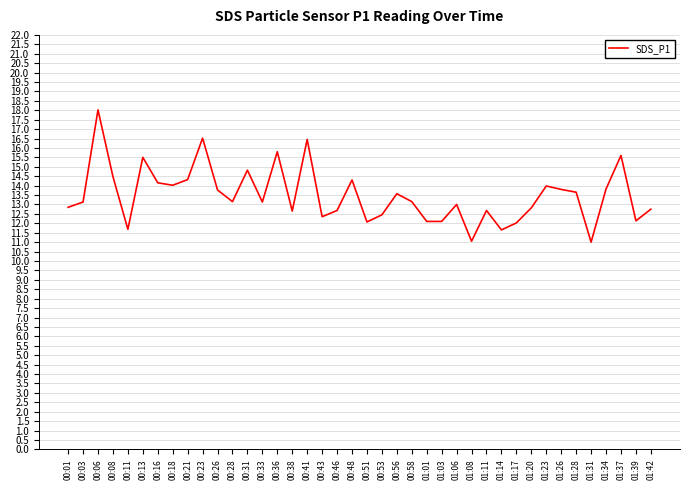

What position from the left is 00:41?

17